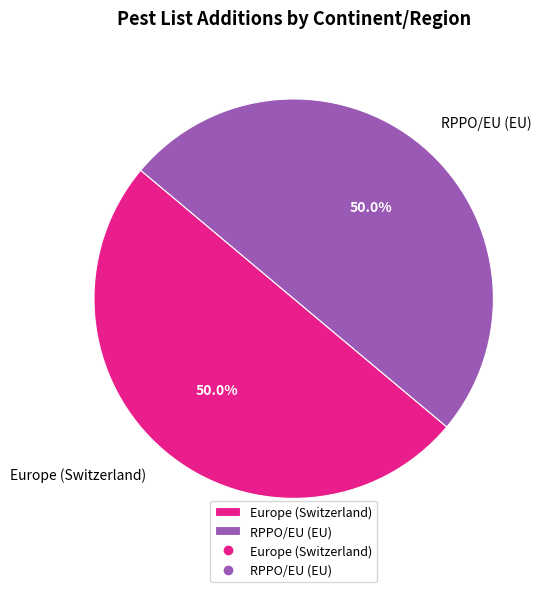

How many slices are in this pie chart?

2